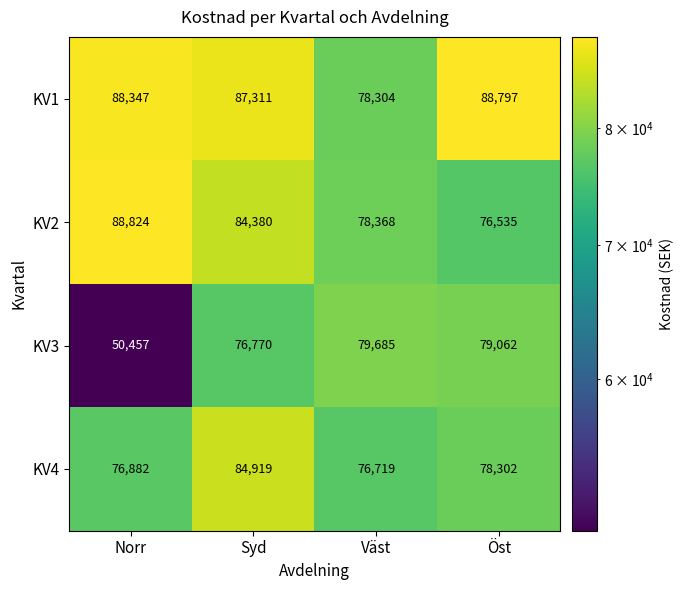

Reading left to right, extract all data points from this chart.

KV1: Norr=88347	Syd=87311	Väst=78304	Öst=88797
KV2: Norr=88824	Syd=84380	Väst=78368	Öst=76535
KV3: Norr=50457	Syd=76770	Väst=79685	Öst=79062
KV4: Norr=76882	Syd=84919	Väst=76719	Öst=78302